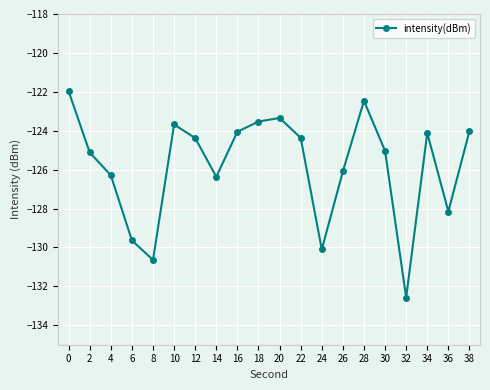

Count the number of data series in this chart.

1